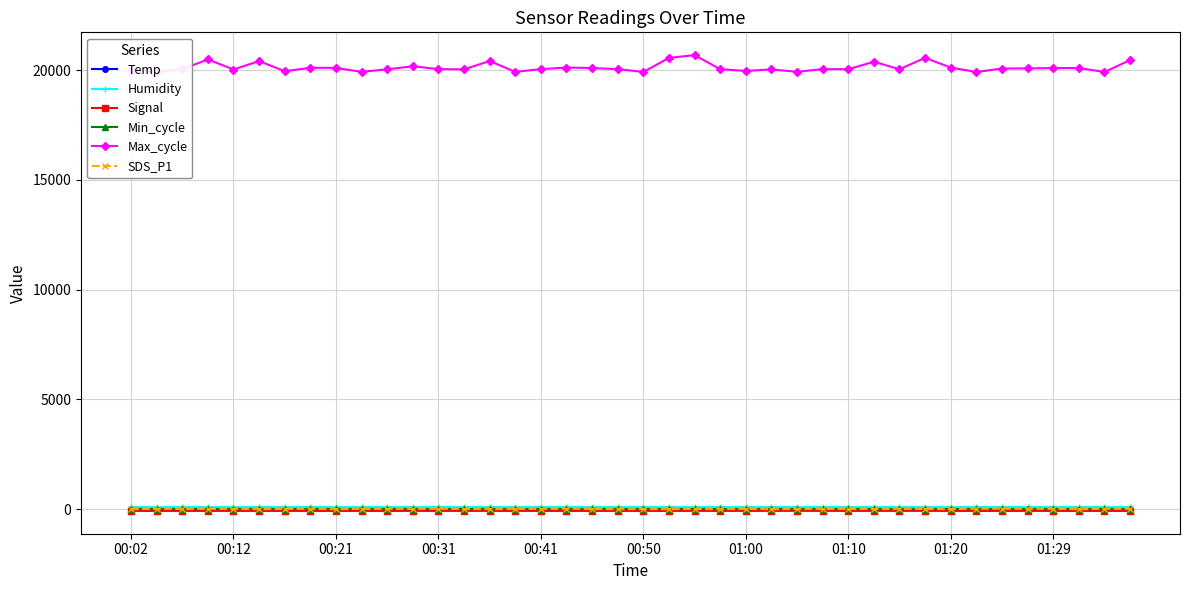

What are all the series names shown in the legend?

Temp, Humidity, Signal, Min_cycle, Max_cycle, SDS_P1